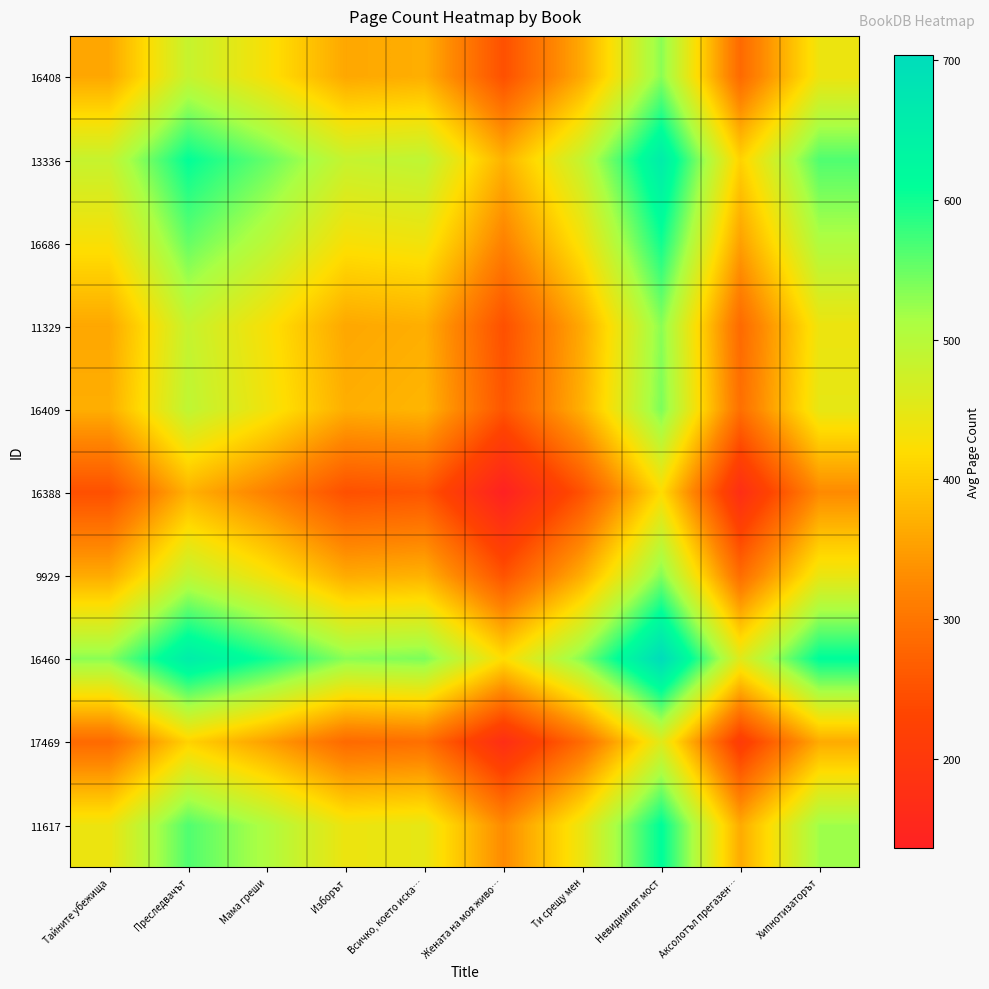

Count the number of categories in the chart.

10